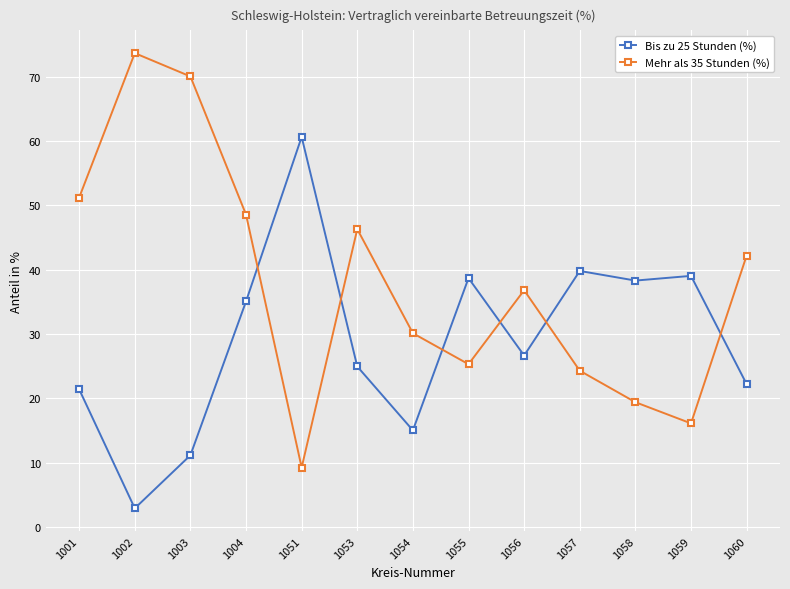

How many values in the Mehr als 35 Stunden (%) series exceed 36?

7